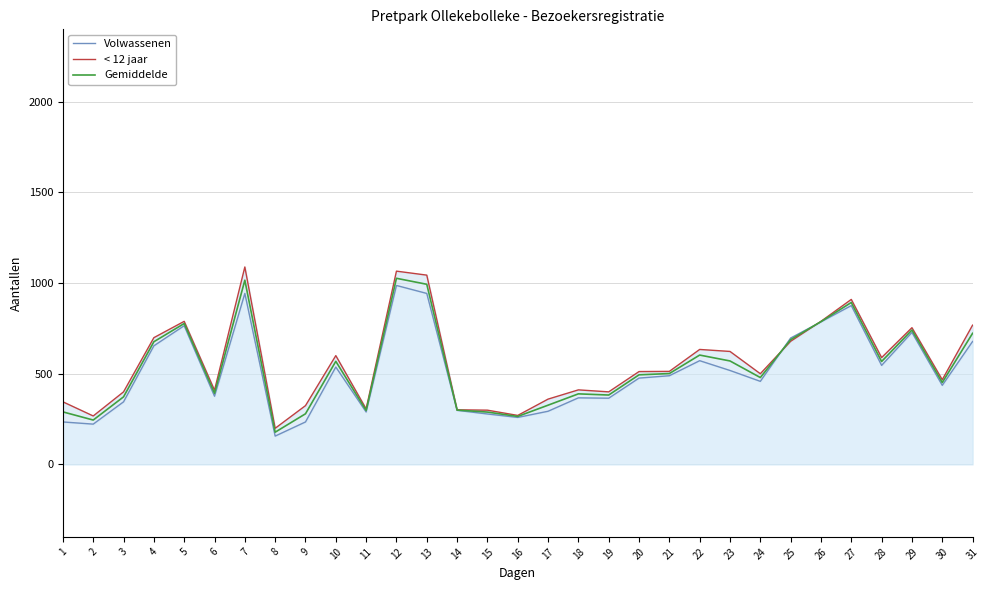

At which label does Gemiddelde first exceed 494?

4